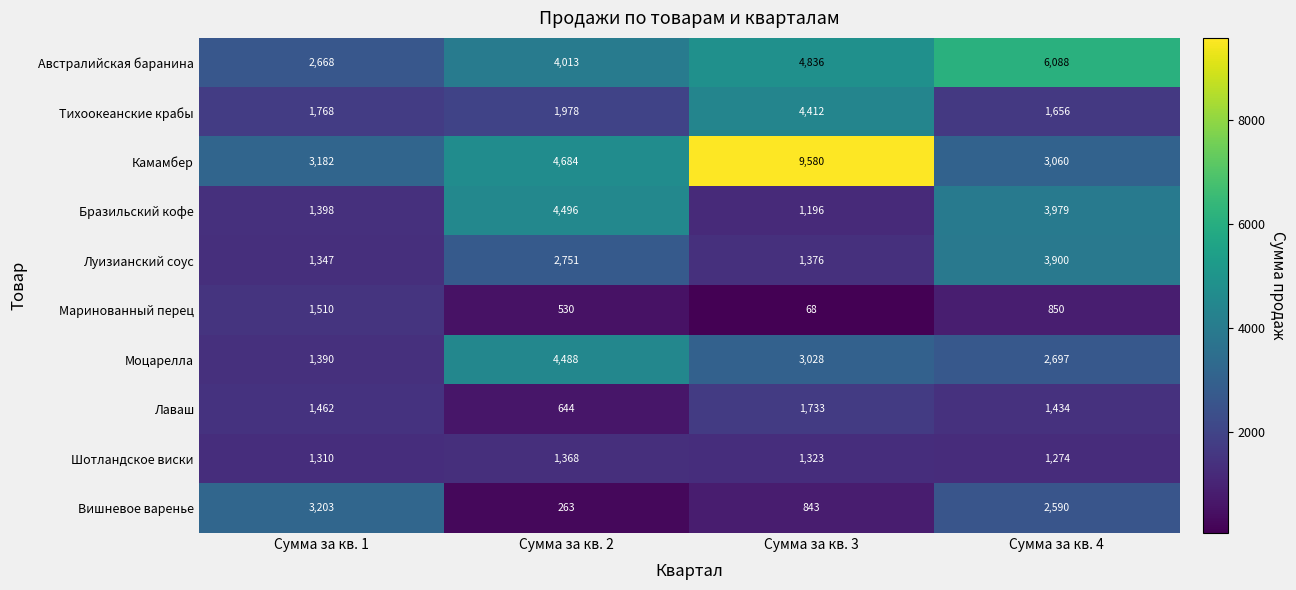

At which label does Маринованный перец reach its minimum?

Сумма за кв. 3